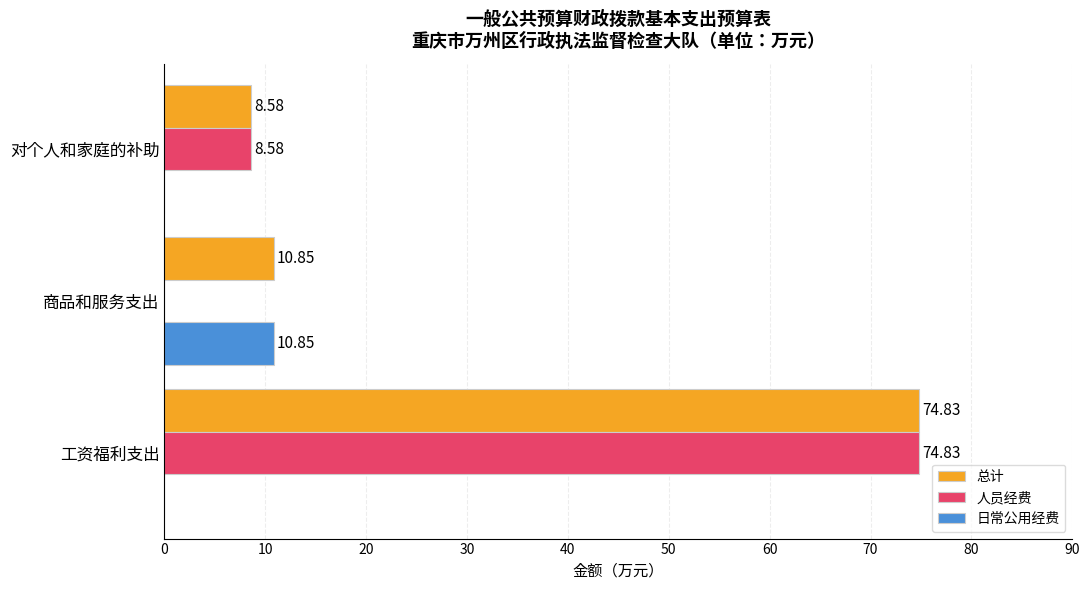

What is the sum of the 总计 values at 对个人和家庭的补助 and 工资福利支出?

83.4